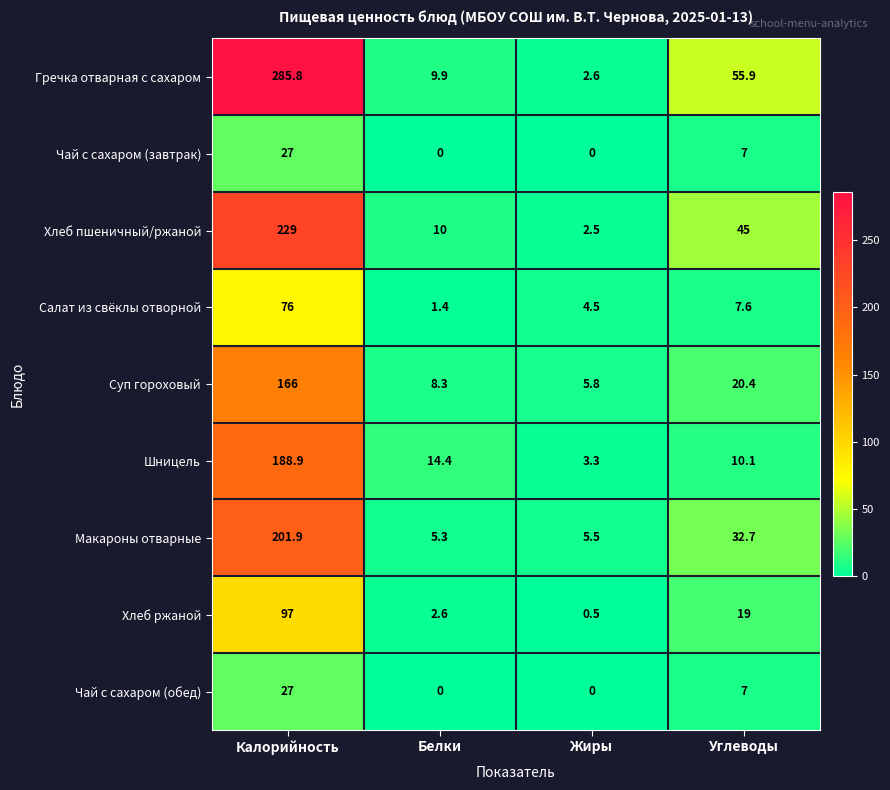

List the labels in order of Хлеб ржаной value, largest first.

Калорийность, Углеводы, Белки, Жиры